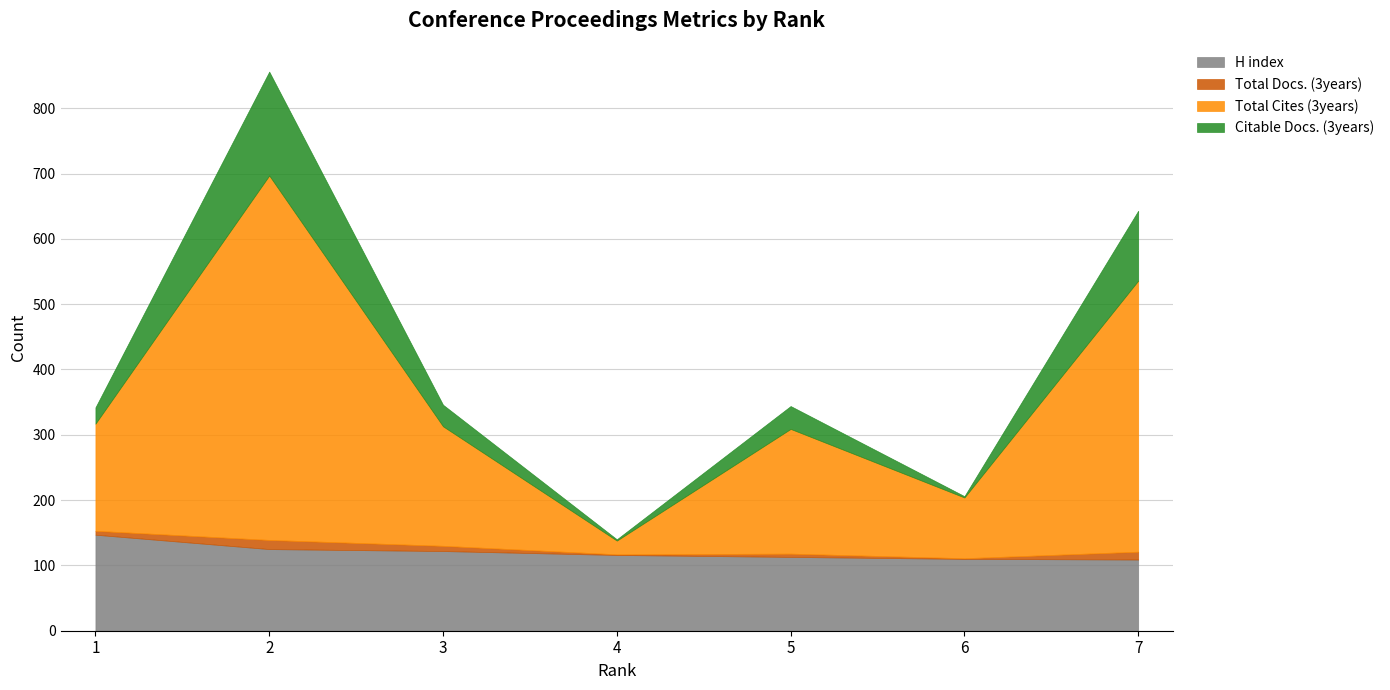

Which category has the highest value across all series?

2